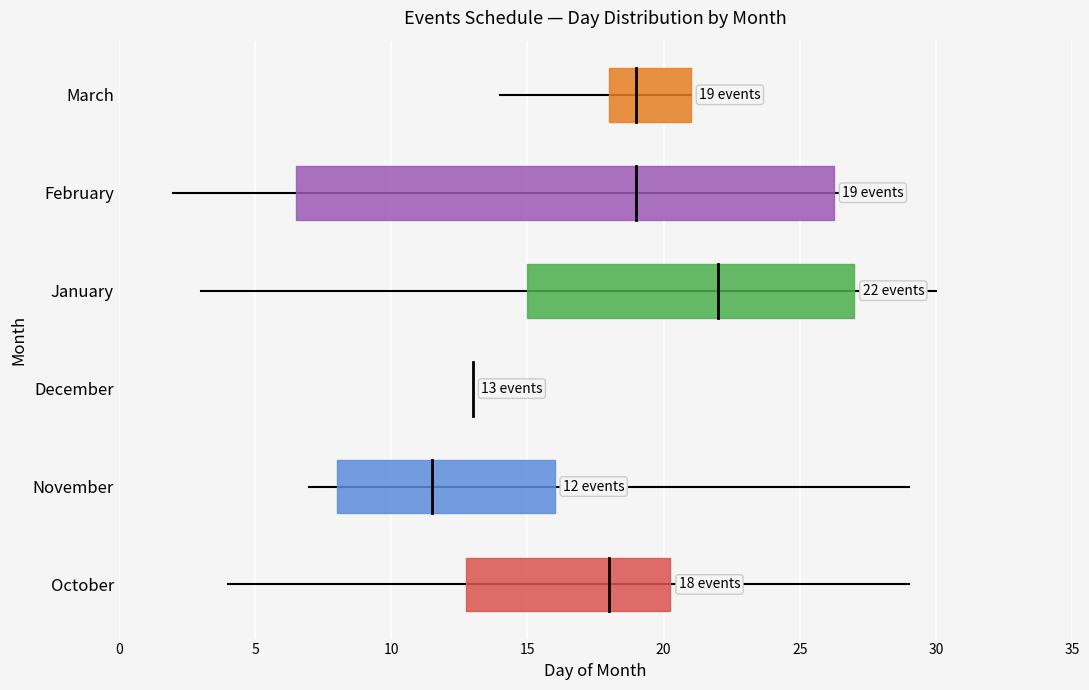

Which series changed the most between 0 and 5?

October